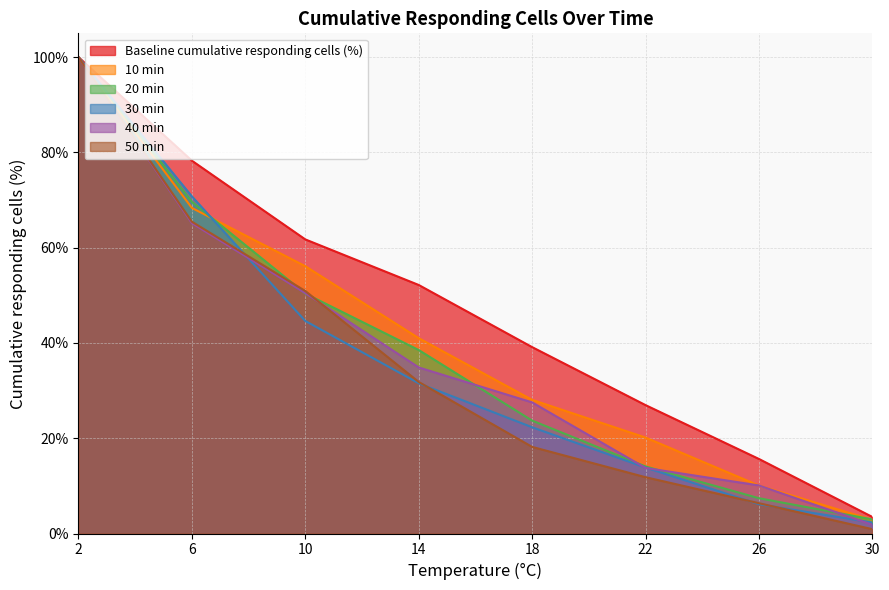

True or false: Baseline cumulative responding cells (%) has more than 0 points higher than both neighbors.

False